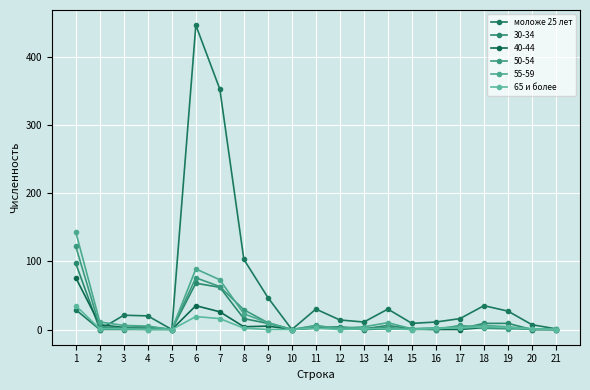

How many times do 65 и более and моложе 25 лет cross each other?

1